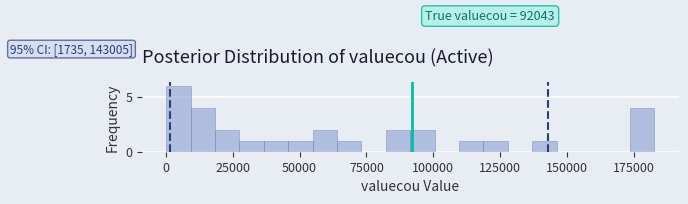

Around what value on the x-axis is the tallest bar? Give the approximate position of its centre, as read against the axis.

5000